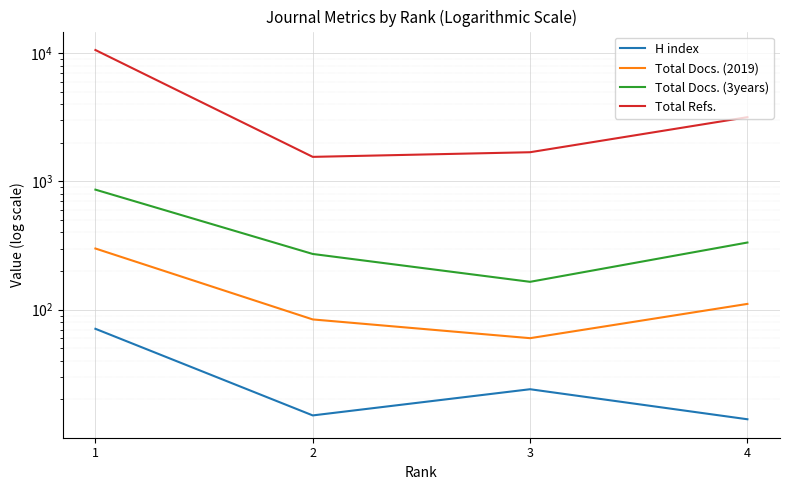

True or false: Total Refs. and Total Docs. (2019) intersect in this chart.

False